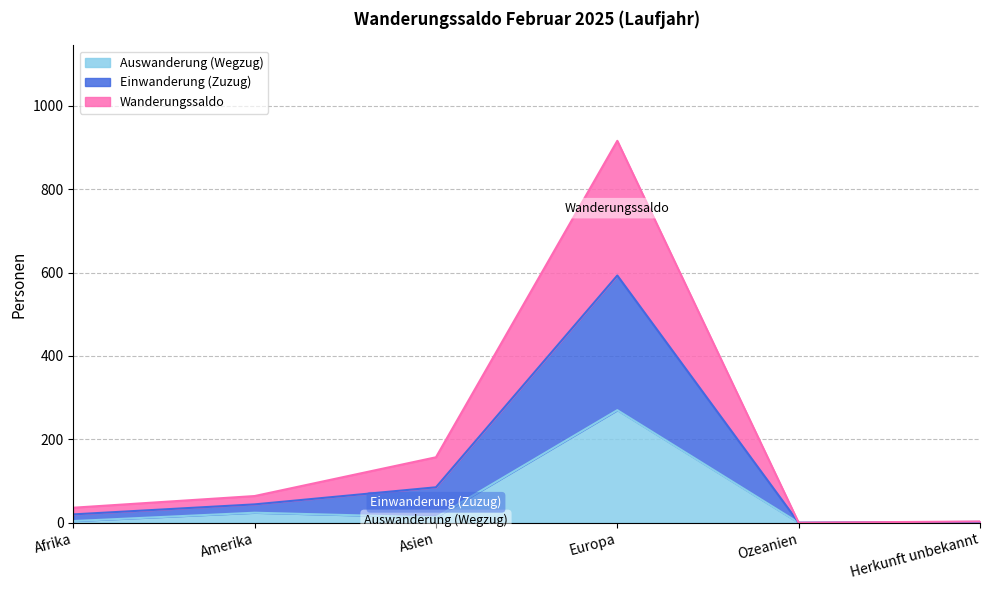

The Einwanderung (Zuzug) series shows 2 at Herkunft unbekannt. True or false?

True